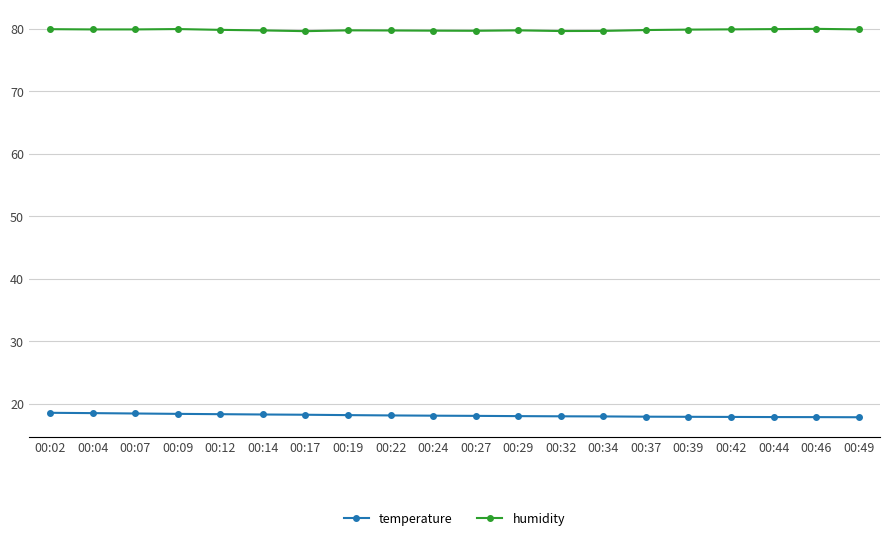

True or false: humidity and temperature intersect in this chart.

False